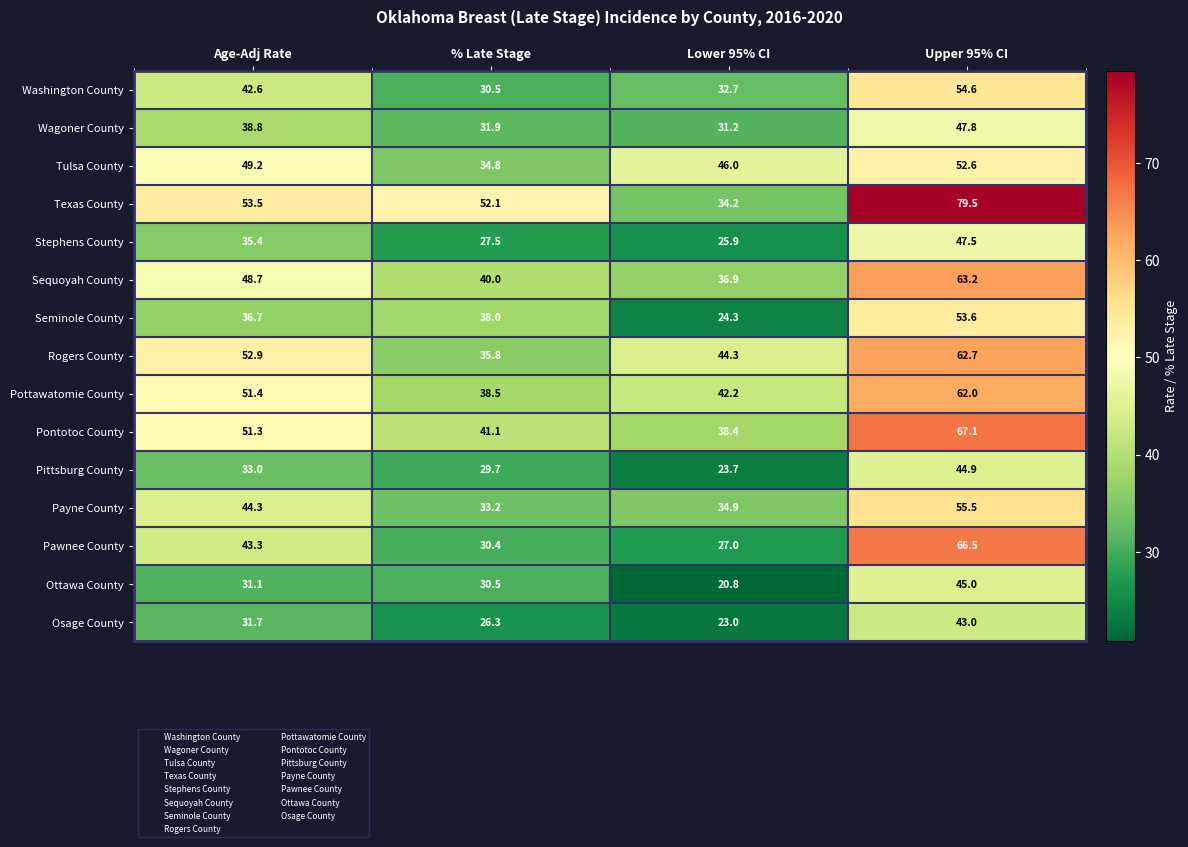

True or false: Washington County has a value of 42.6 at Age-Adj Rate.

True